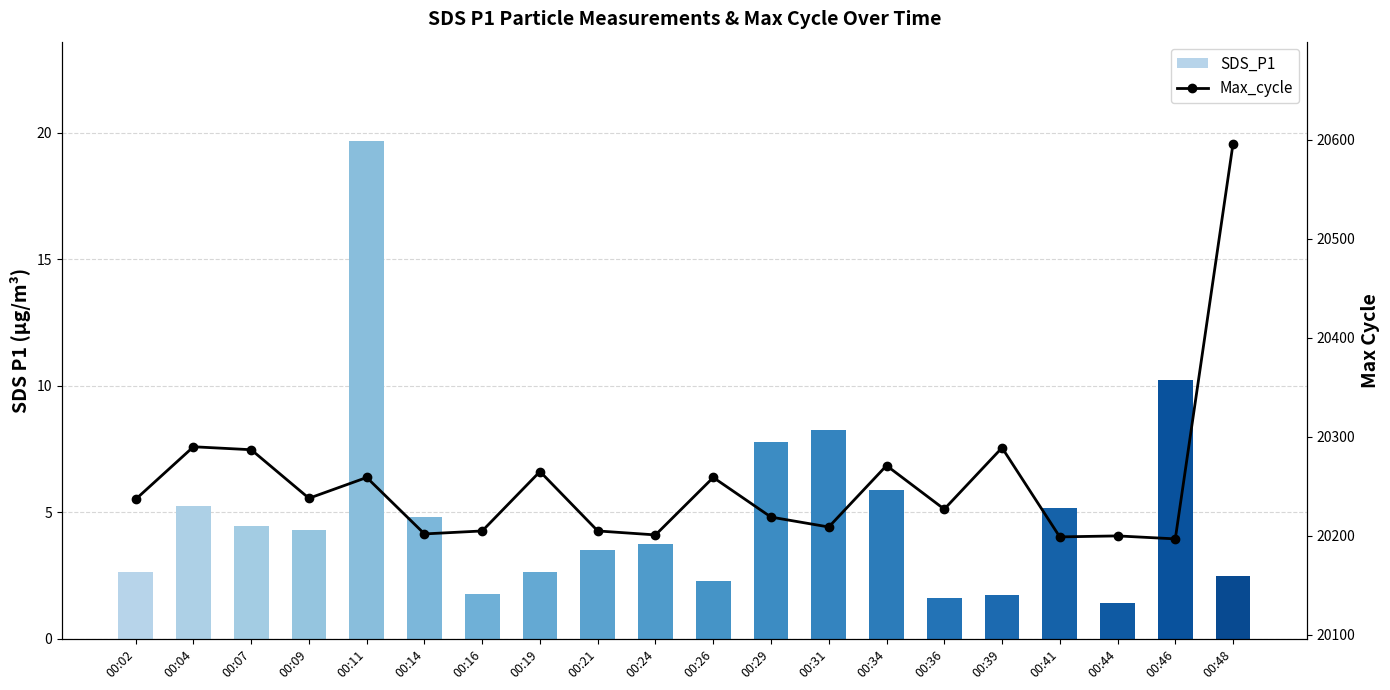

Does the chart contain stacked bars?

No